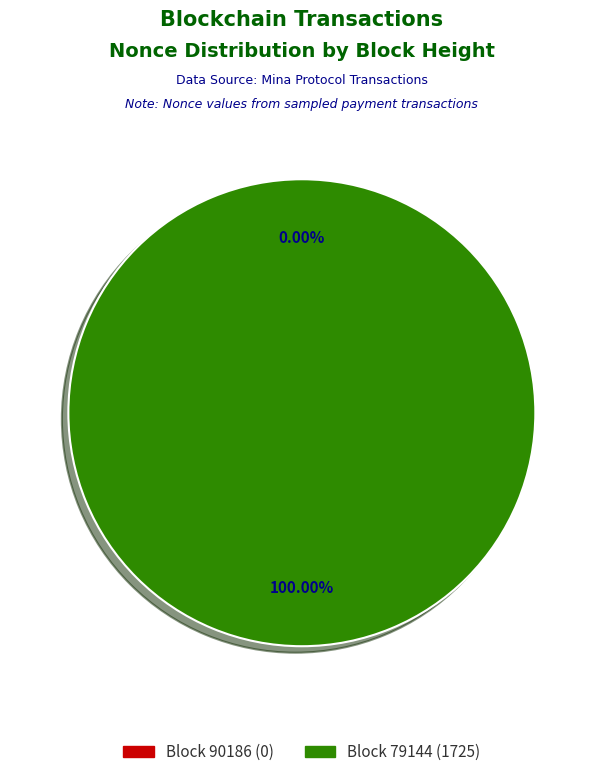

To the nearest percent, what is the average slice percentage?

50%